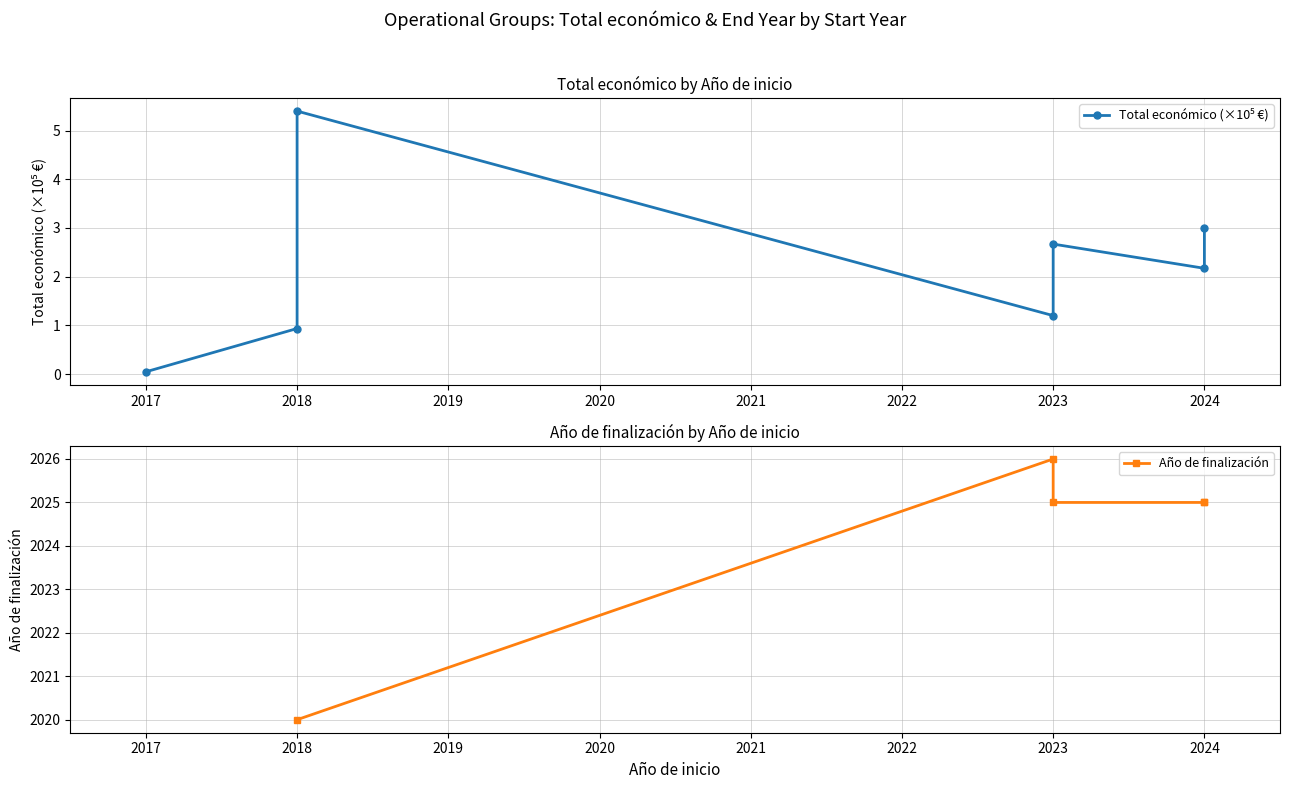

True or false: Total económico (×10⁵ €) and Año de finalización cross at least once.

False